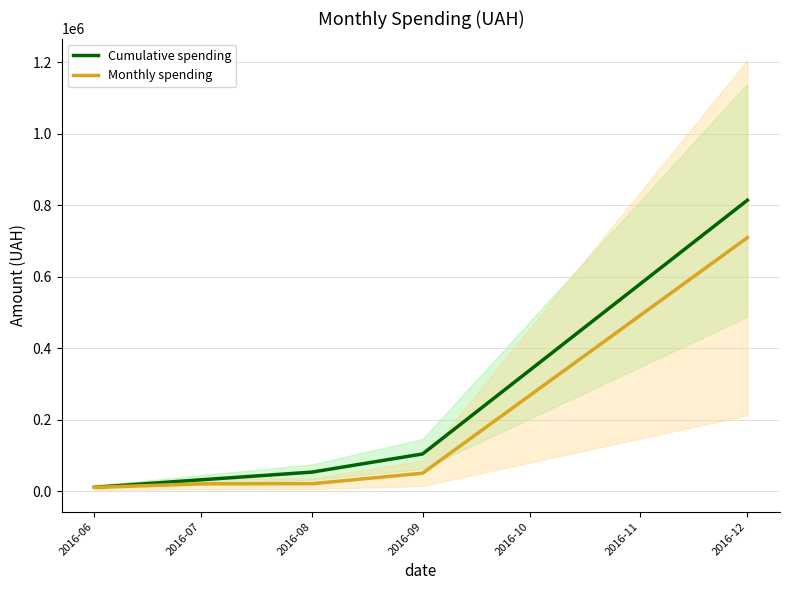

Between 2016-09 and 2016-06, which is larger?

2016-09